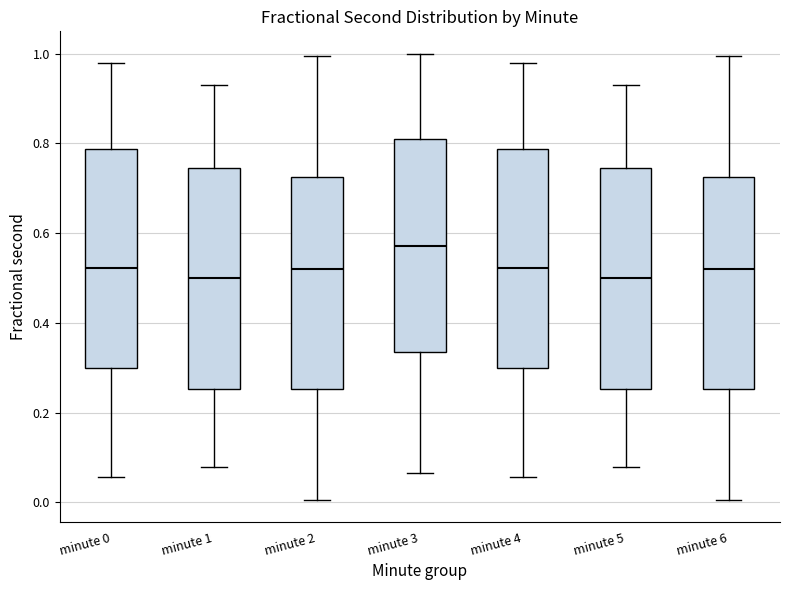

Reading left to right, read every box against the y-axis: the position of its median line, the range the box covers, and the ends of its whiskers. The values are not printed on the chart, so give them approximately, as read against the axis.

minute 0: median 0.52, box 0.30 to 0.78, whiskers 0.06 to 0.98
minute 1: median 0.50, box 0.26 to 0.74, whiskers 0.08 to 0.94
minute 2: median 0.52, box 0.26 to 0.72, whiskers 0.00 to 1.00
minute 3: median 0.58, box 0.34 to 0.80, whiskers 0.06 to 1.00
minute 4: median 0.52, box 0.30 to 0.78, whiskers 0.06 to 0.98
minute 5: median 0.50, box 0.26 to 0.74, whiskers 0.08 to 0.94
minute 6: median 0.52, box 0.26 to 0.72, whiskers 0.00 to 1.00